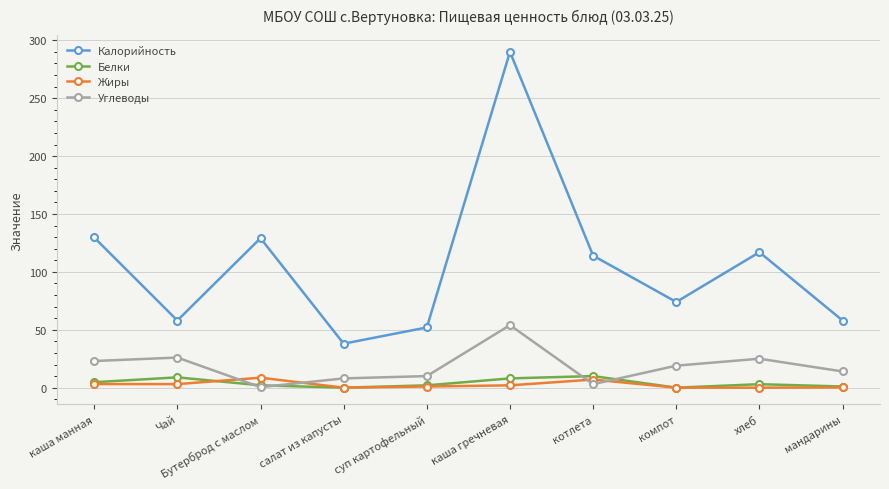

What value does the Белки series have at хлеб?

3.0